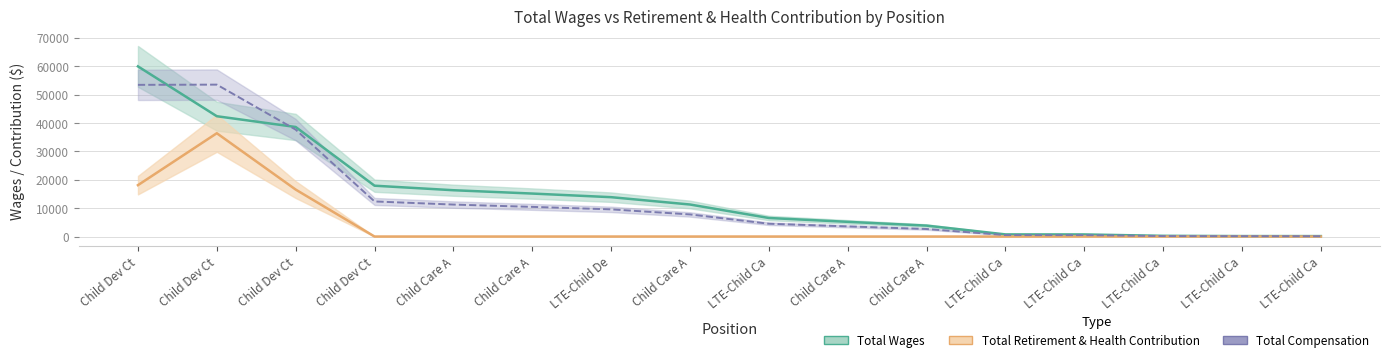

True or false: total_wages has a value of 38628.0 at Child Dev Ct.

True